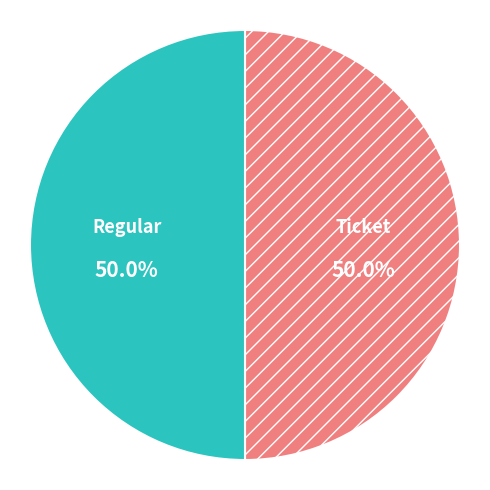

What is the ratio of the value at Regular to the value at Ticket?

1.0